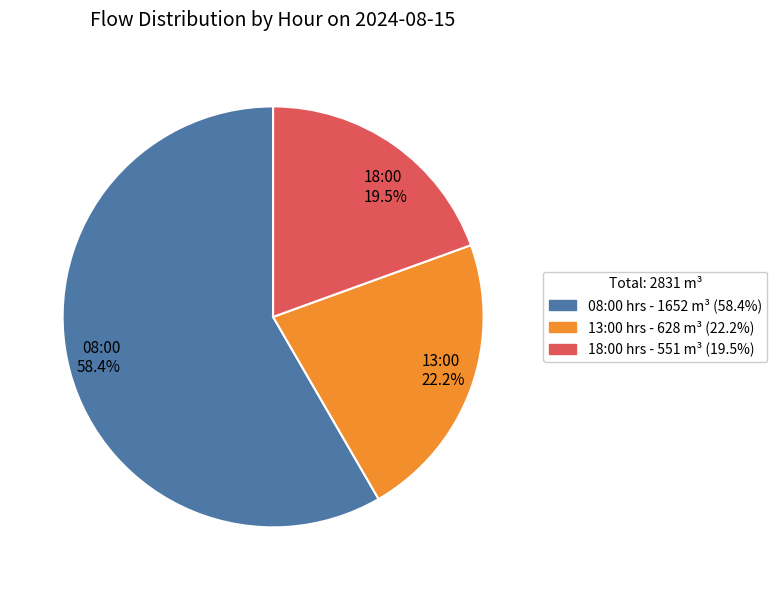

Which category has the biggest portion of the pie?

08:00 58.4%